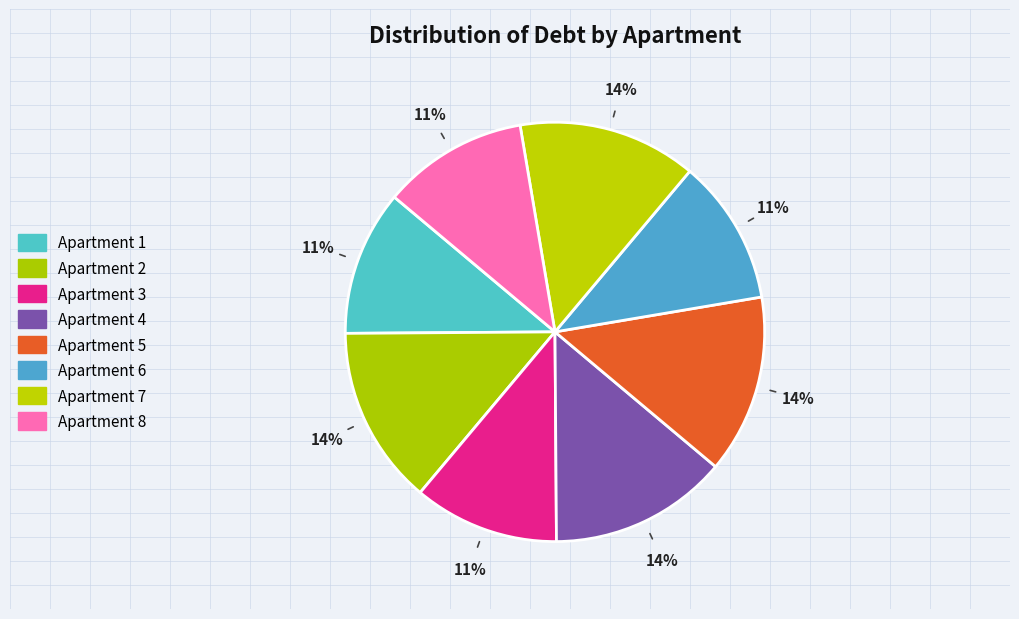

Count the number of slices in the pie.

8